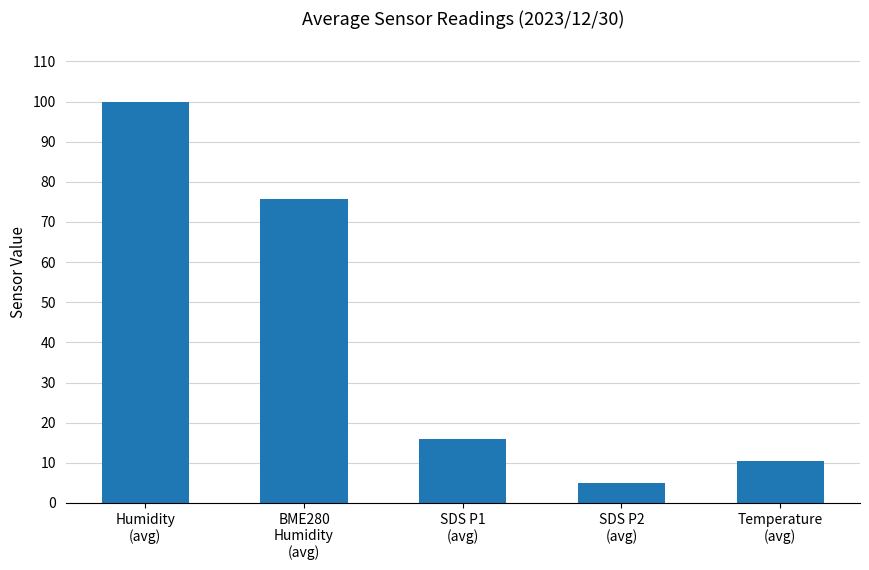

Are the bars horizontal?

No